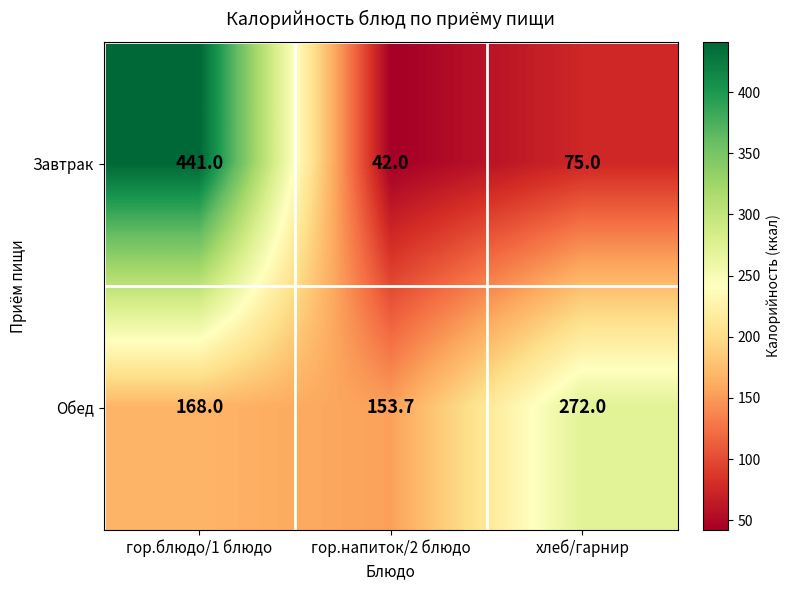

Which series has the largest total across all categories?

Обед